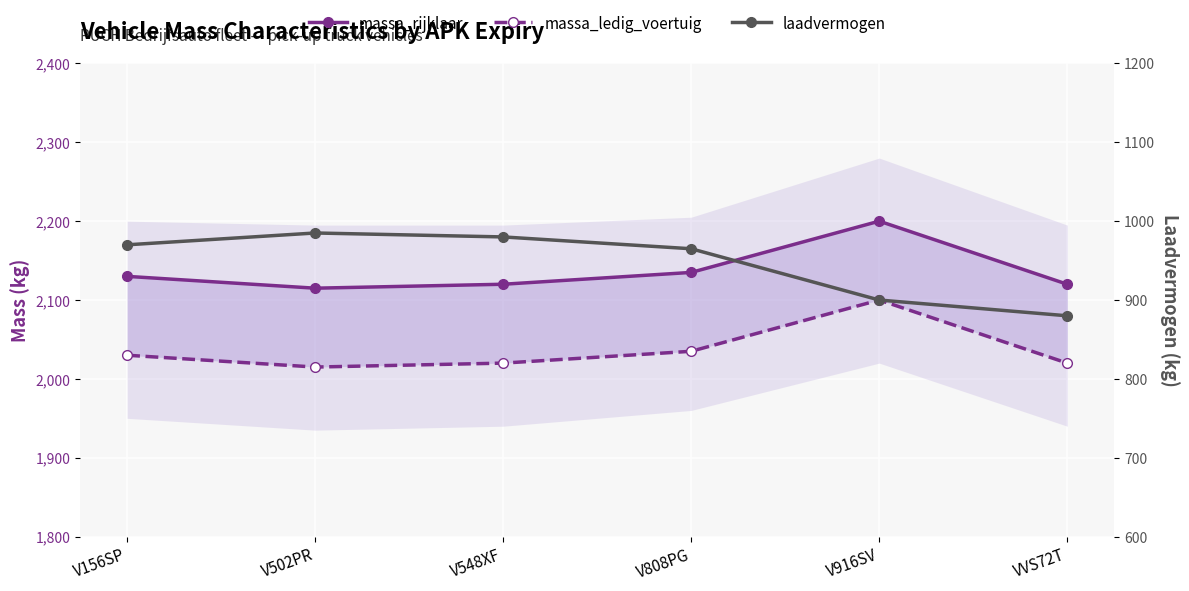

What is the label of the 1st point from the left?

V156SP